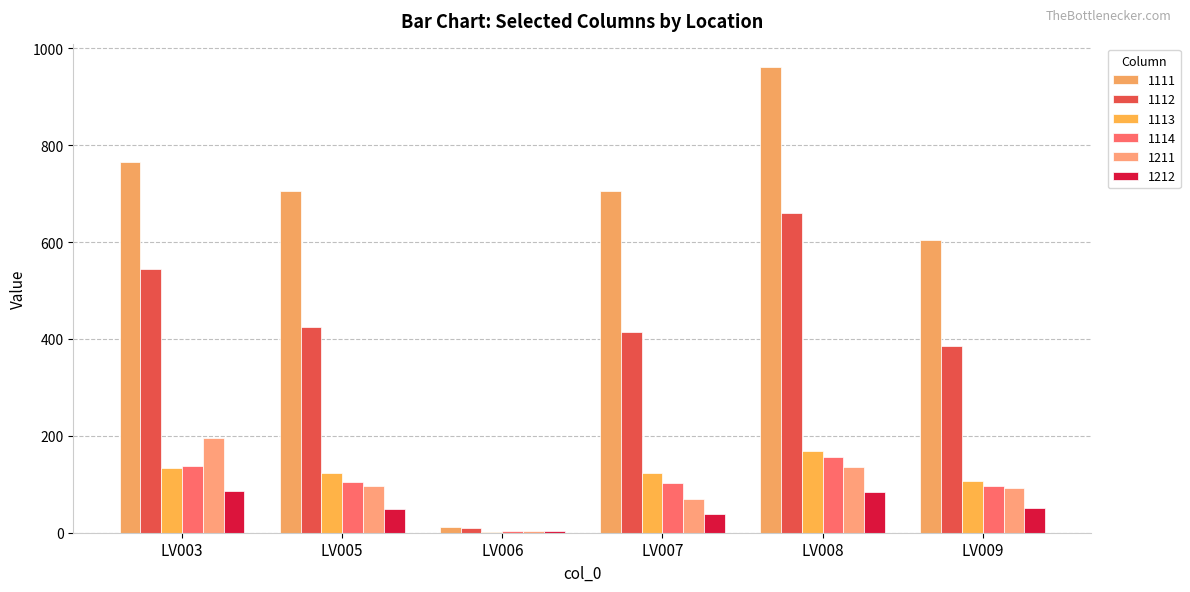

Which category has the highest value in the 1113 series?

LV008